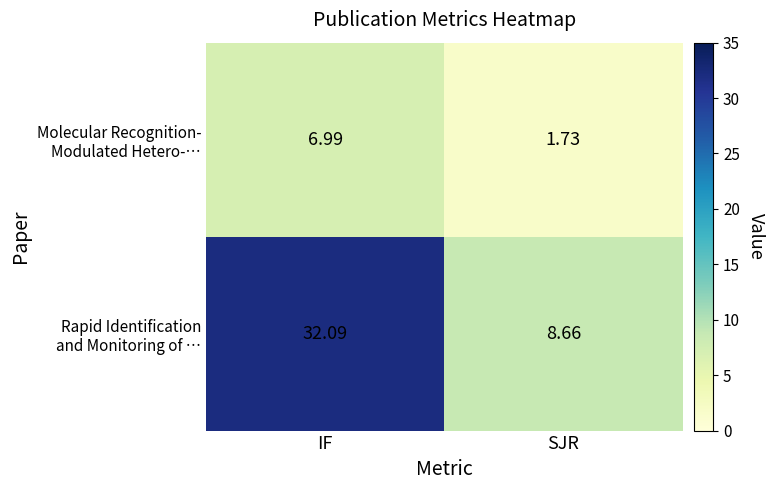

Which label corresponds to the smallest value in the chart?

SJR